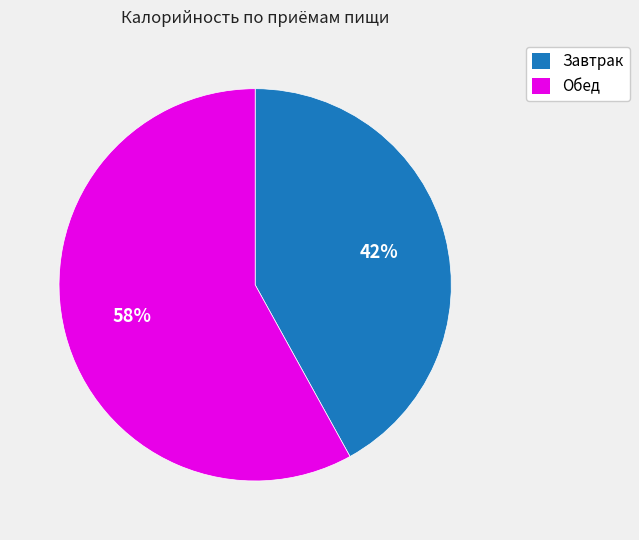

To the nearest percent, what portion does Обед represent?

58%